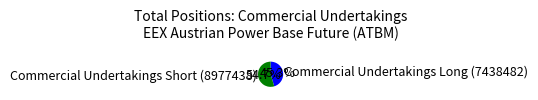

To the nearest percent, what is the average slice percentage?

50%